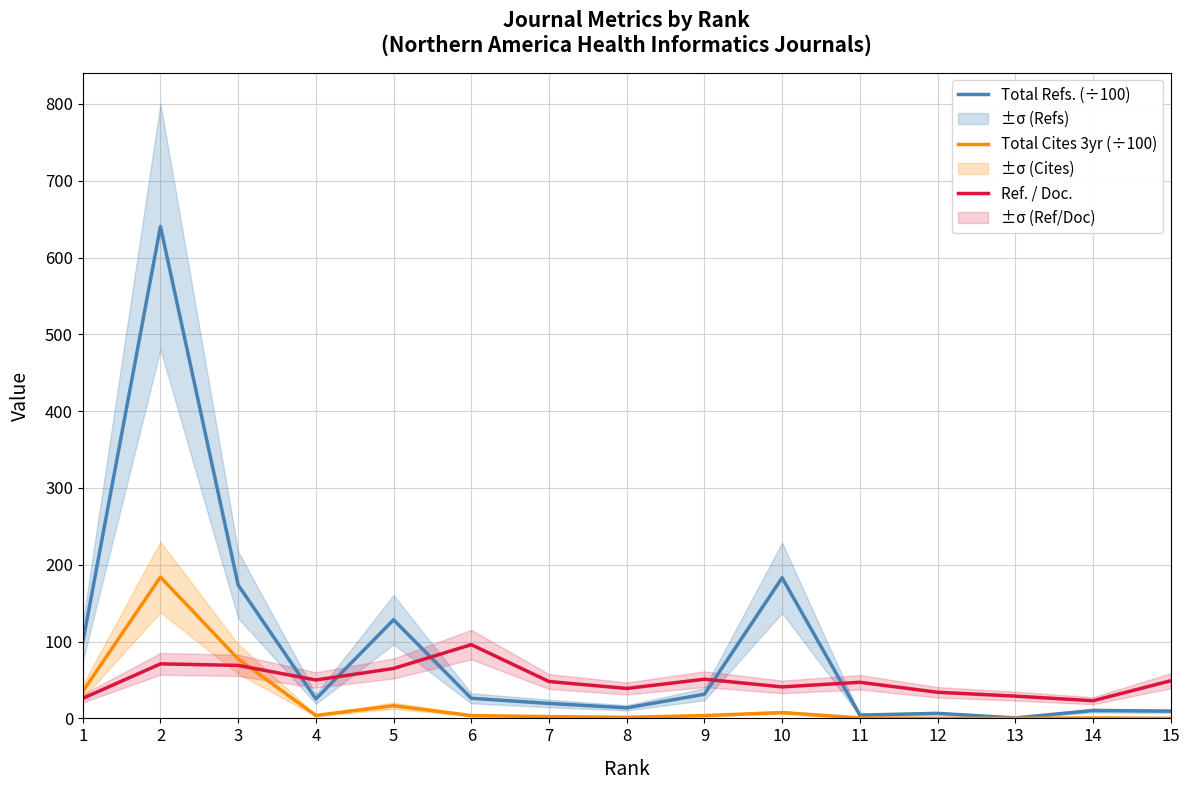

True or false: Total Cites 3yr (÷100) and Total Refs. (÷100) intersect in this chart.

False